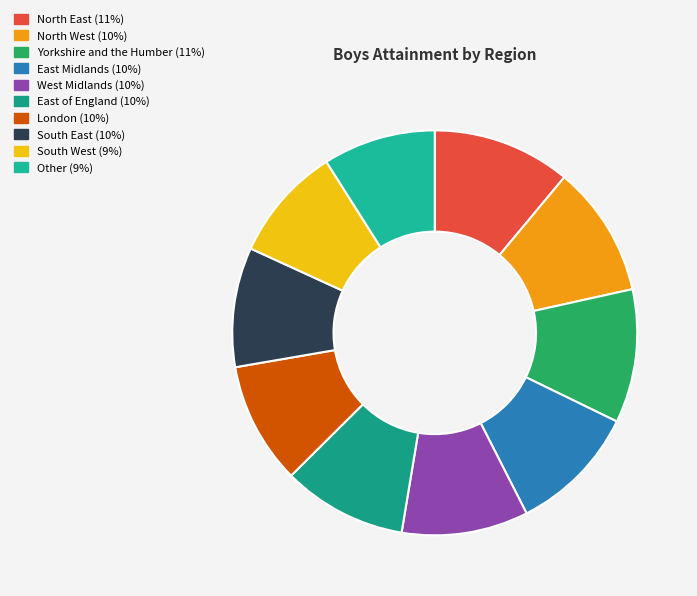

To the nearest percent, what percentage of the pie is East of England?

10%